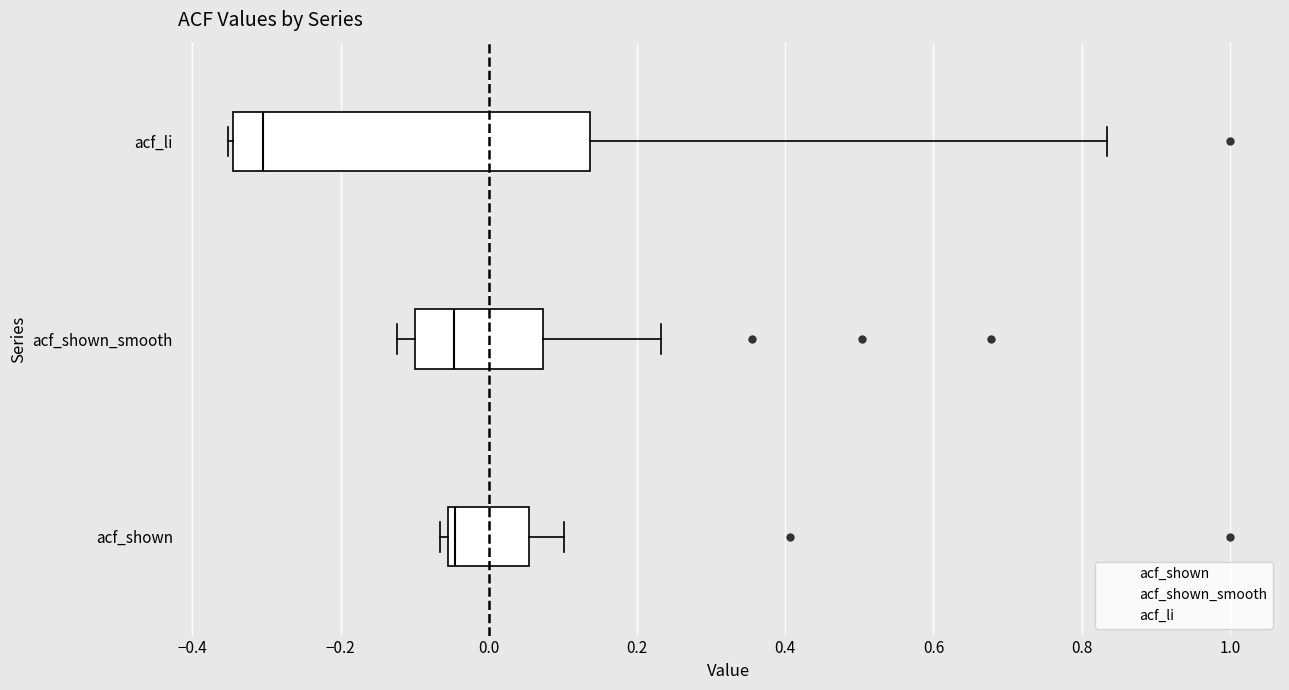

Where is the left edge of the box for acf_shown on the x-axis? The values are not printed on the chart, so give them approximately, as read against the axis.

-0.06